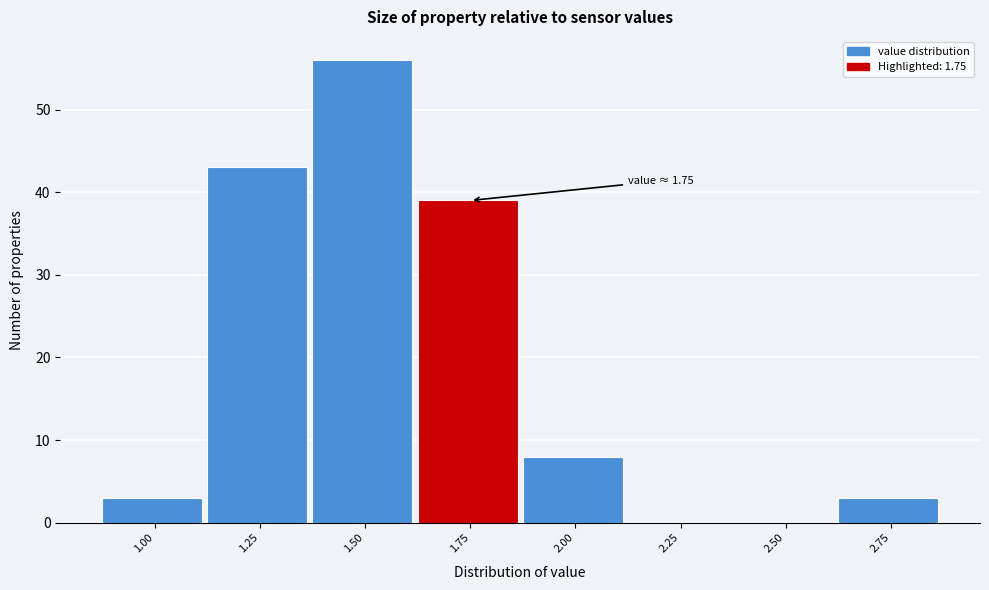

Reading left to right, list all the values displayed in this chart.

1.00=3	1.25=43	1.50=56	1.75=39	2.00=8	2.25=0	2.50=0	2.75=3